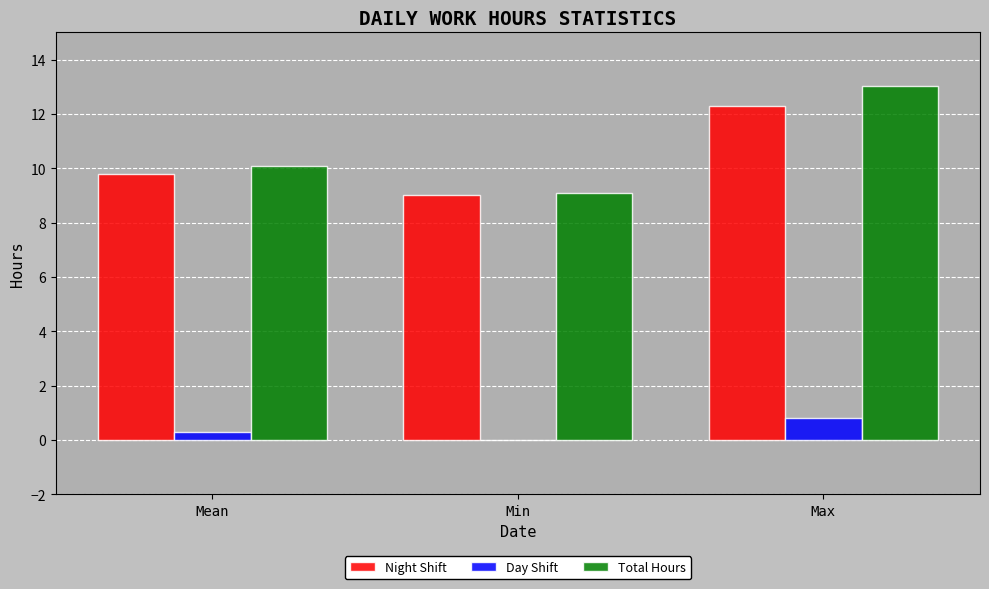

At which category does the chart reach its peak across all series?

Max